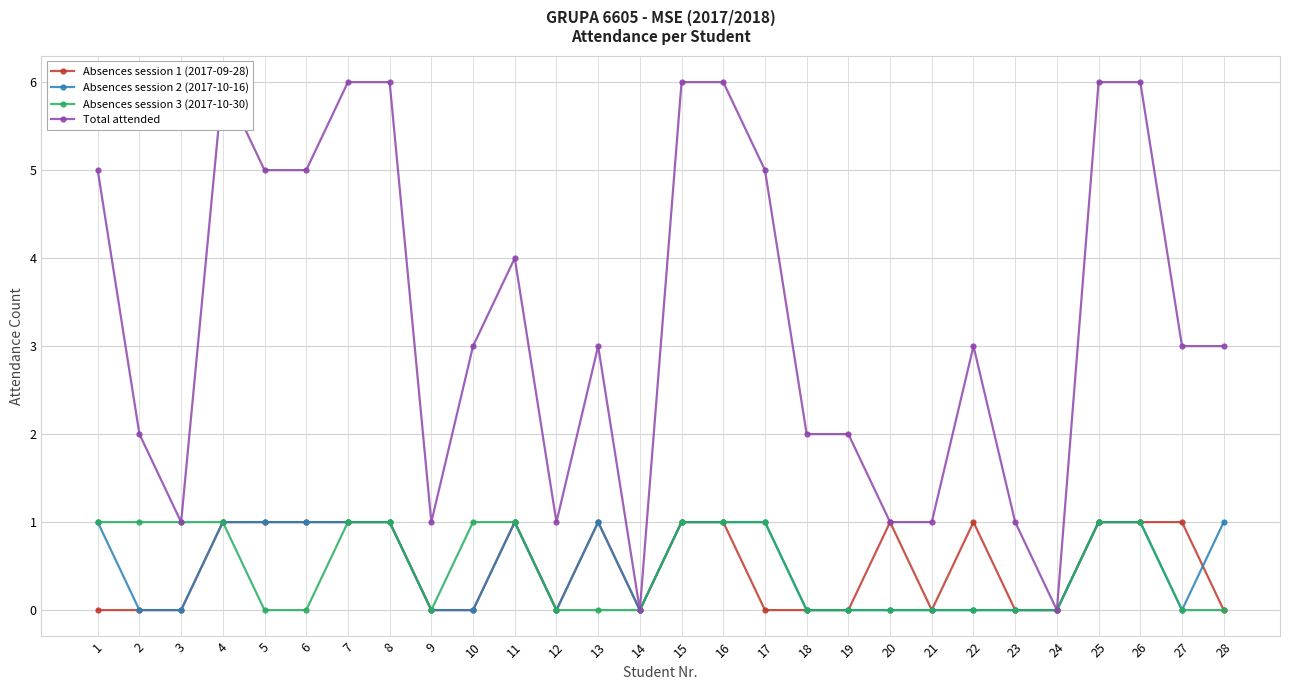

How many data points in Absences session 2 (2017-10-16) are less than 1?

14